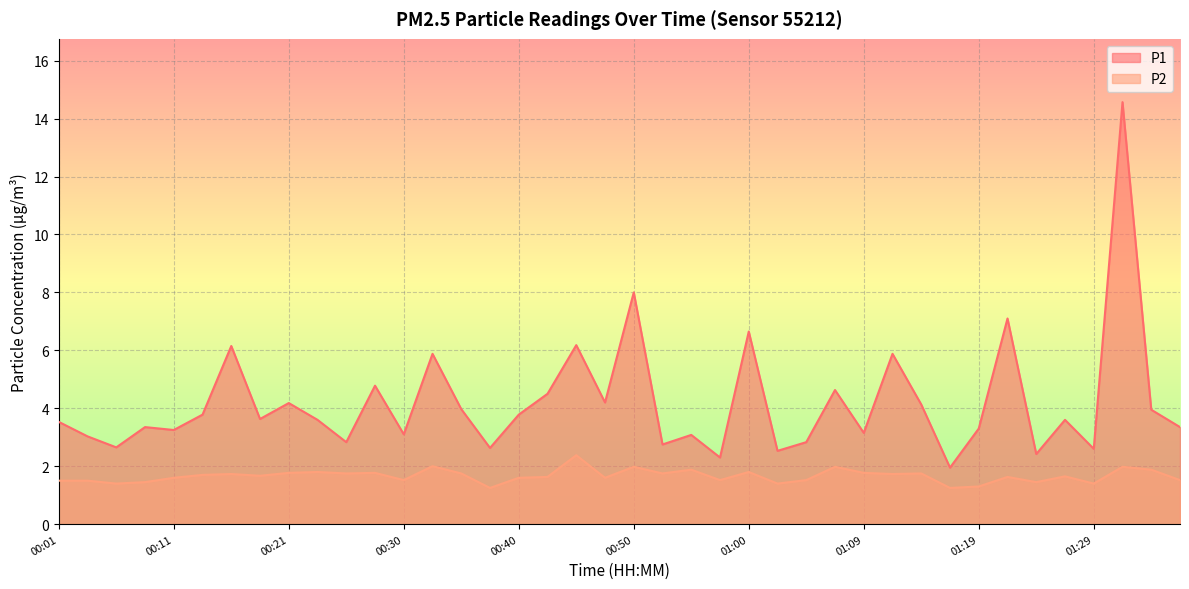

Reading right to left, list all the values displayed in this chart.

P1: 3.4	4.0	14.6	2.6	3.6	2.4	7.1	3.3	1.9	4.1	5.9	3.1	4.6	2.8	2.5	6.7	2.3	3.1	2.8	8.0	4.2	6.2	4.5	3.8	2.6	4.0	5.9	3.1	4.8	2.8	3.6	4.2	3.6	6.2	3.8	3.2	3.4	2.6	3.0	3.5
P2: 1.5	1.9	2.0	1.4	1.6	1.4	1.6	1.3	1.2	1.8	1.7	1.8	2.0	1.5	1.4	1.8	1.5	1.9	1.8	2.0	1.6	2.4	1.6	1.6	1.2	1.8	2.0	1.5	1.8	1.8	1.8	1.8	1.7	1.7	1.7	1.6	1.4	1.4	1.5	1.5